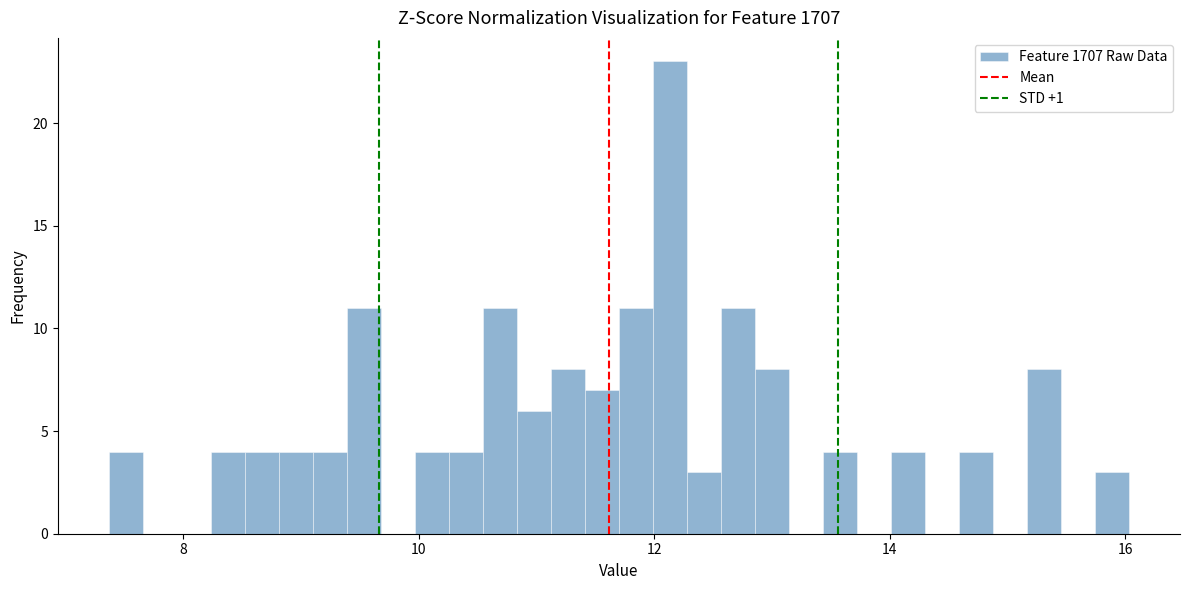

Around what value on the x-axis is the tallest bar? Give the approximate position of its centre, as read against the axis.

12.2